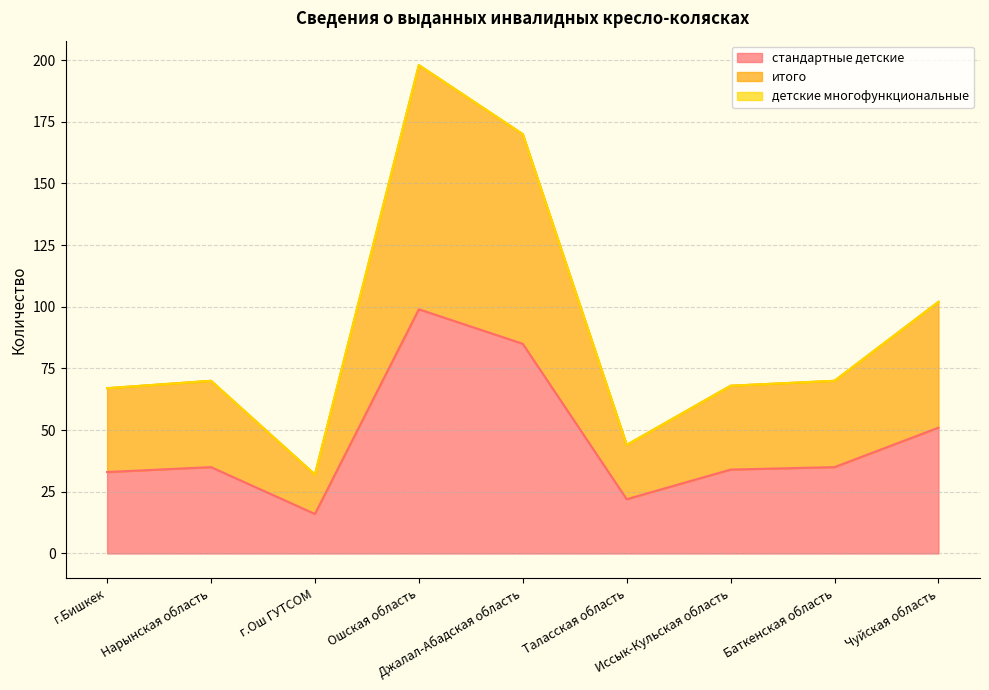

Reading left to right, what are all the values shown in this chart?

стандартные детские: г.Бишкек=33	Нарынская область=35	г.Ош ГУТСОМ=16	Ошская область=99	Джалал-Абадская область=85	Таласская область=22	Иссык-Кульская область=34	Баткенская область=35	Чуйская область=51
итого: г.Бишкек=67	Нарынская область=70	г.Ош ГУТСОМ=32	Ошская область=198	Джалал-Абадская область=170	Таласская область=44	Иссык-Кульская область=68	Баткенская область=70	Чуйская область=102